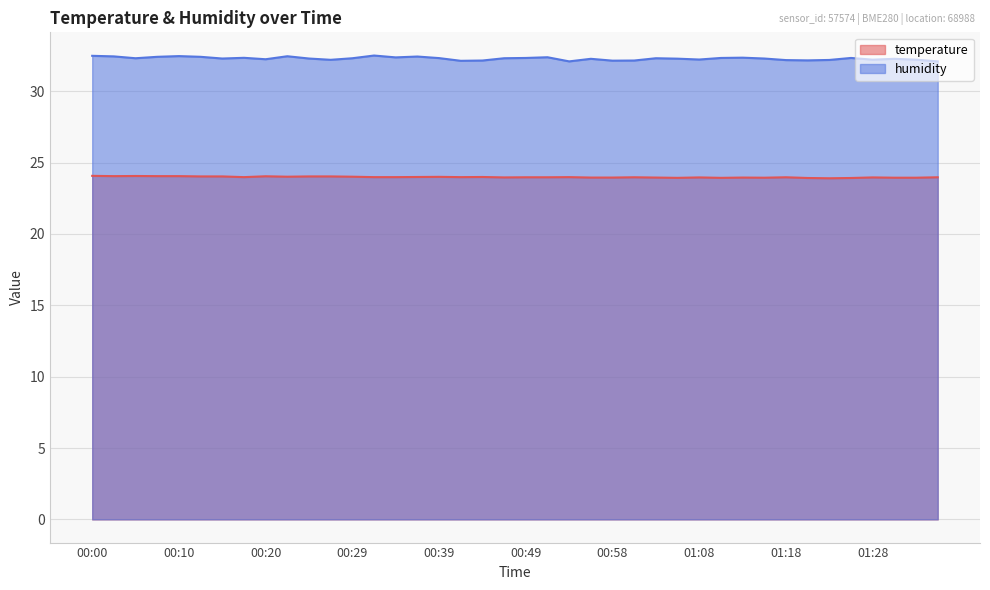

True or false: humidity and temperature intersect in this chart.

False